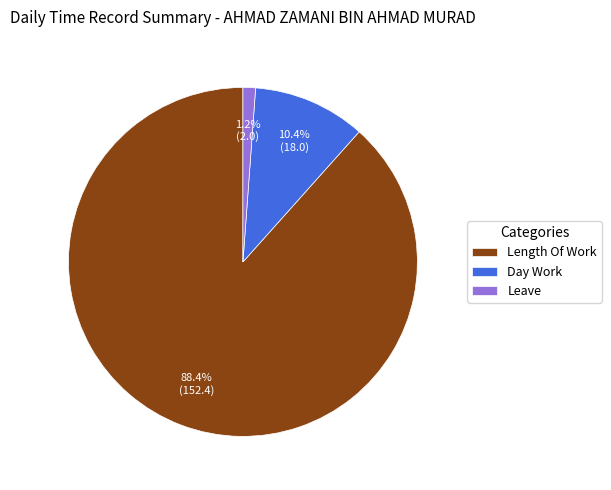

Which slice is the largest?

Length Of Work